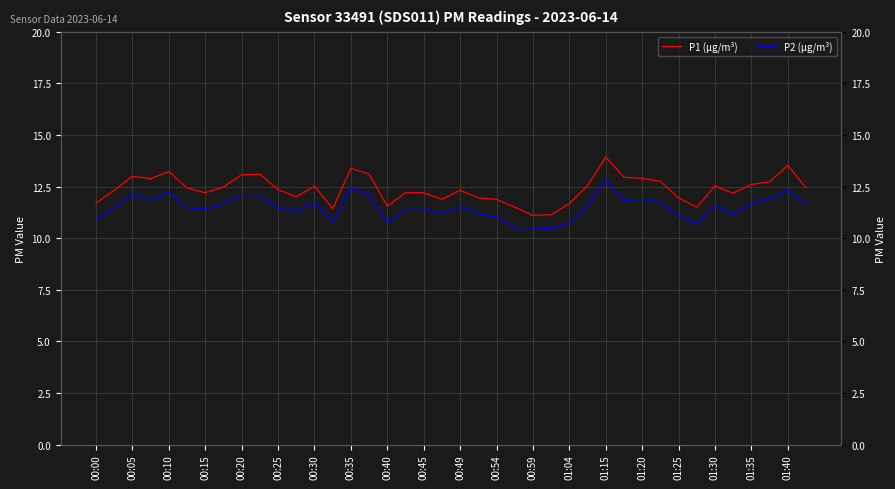

List the series in order of their overall mean, lowest first.

P2 (µg/m³), P1 (µg/m³)